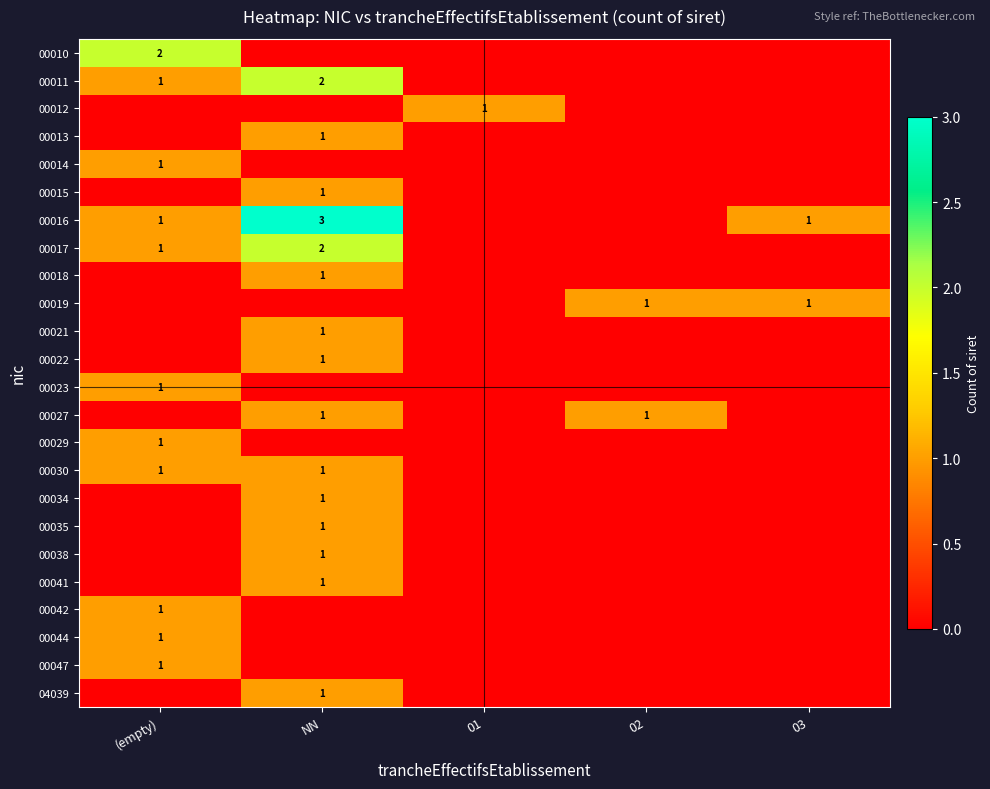

True or false: 00027 has a value of 1 at NN.

True